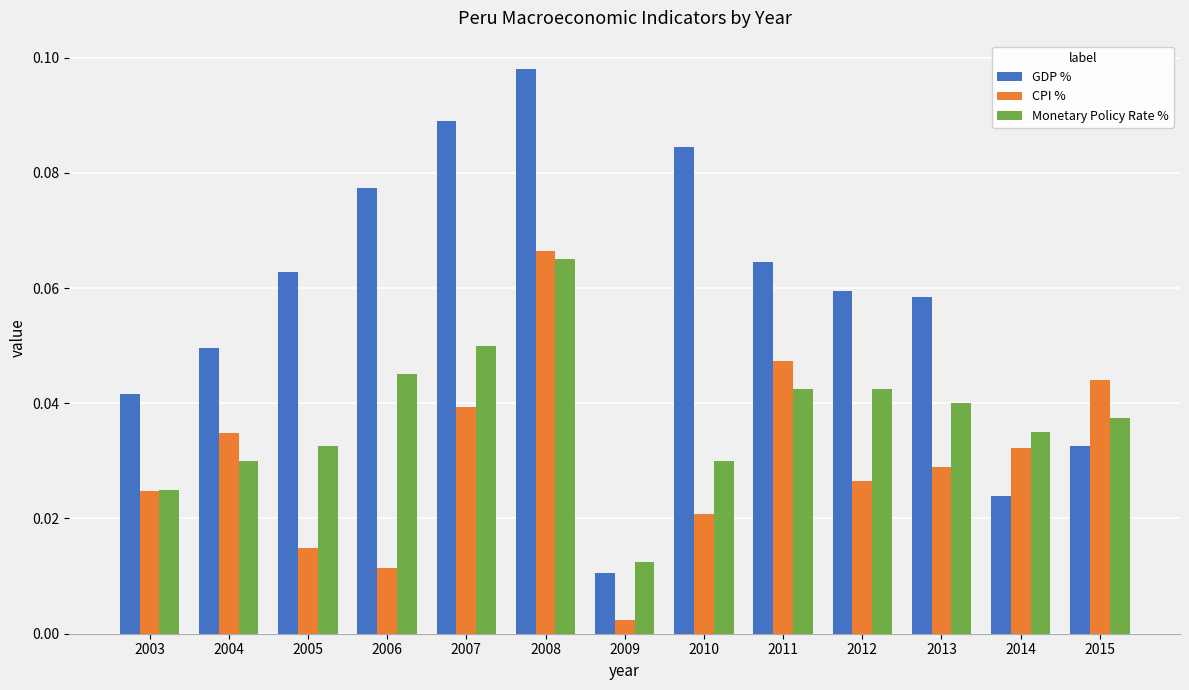

Is the value of CPI % at 2014 greater than the value of Monetary Policy Rate % at 2011?

No